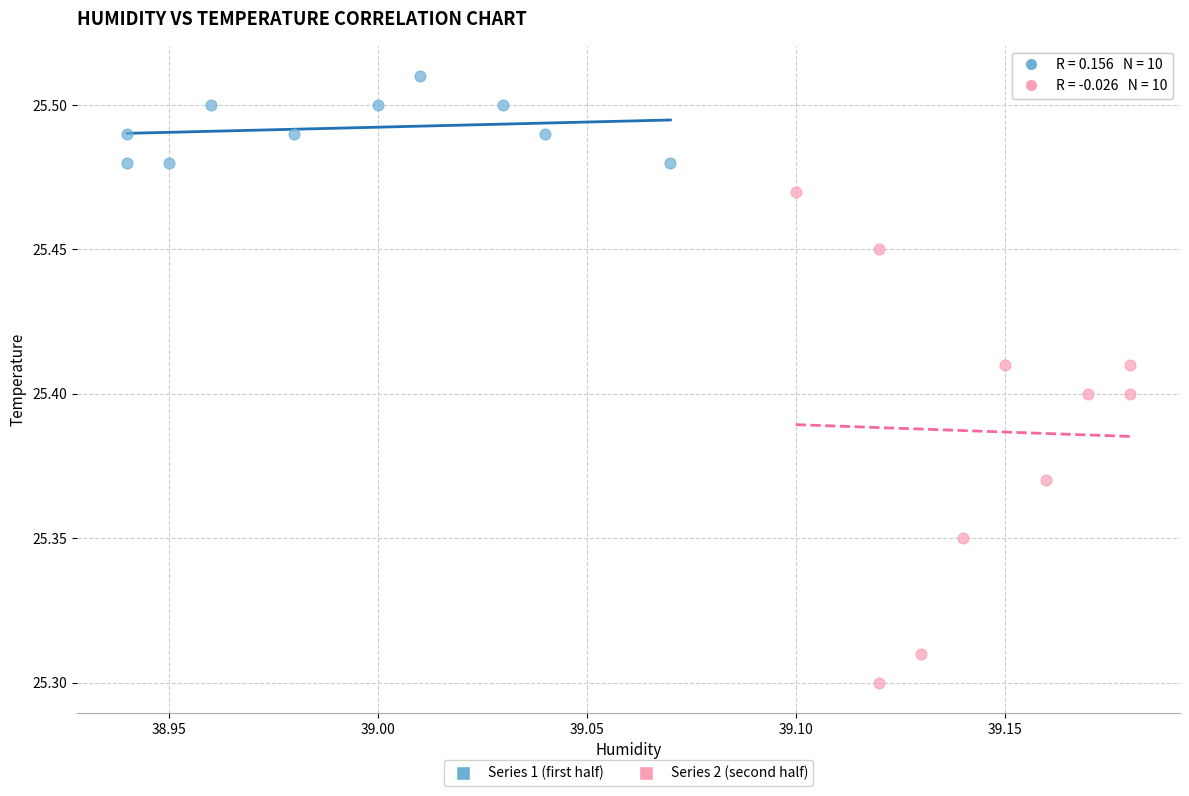

Which series has the largest Y range (max minus min)?

Series 2 (second half)